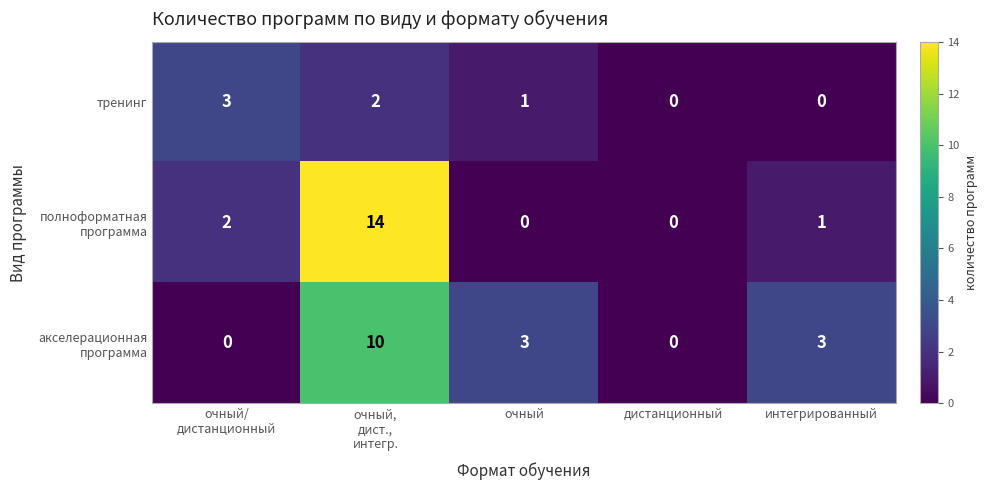

What is the total value across all series at очный?

4